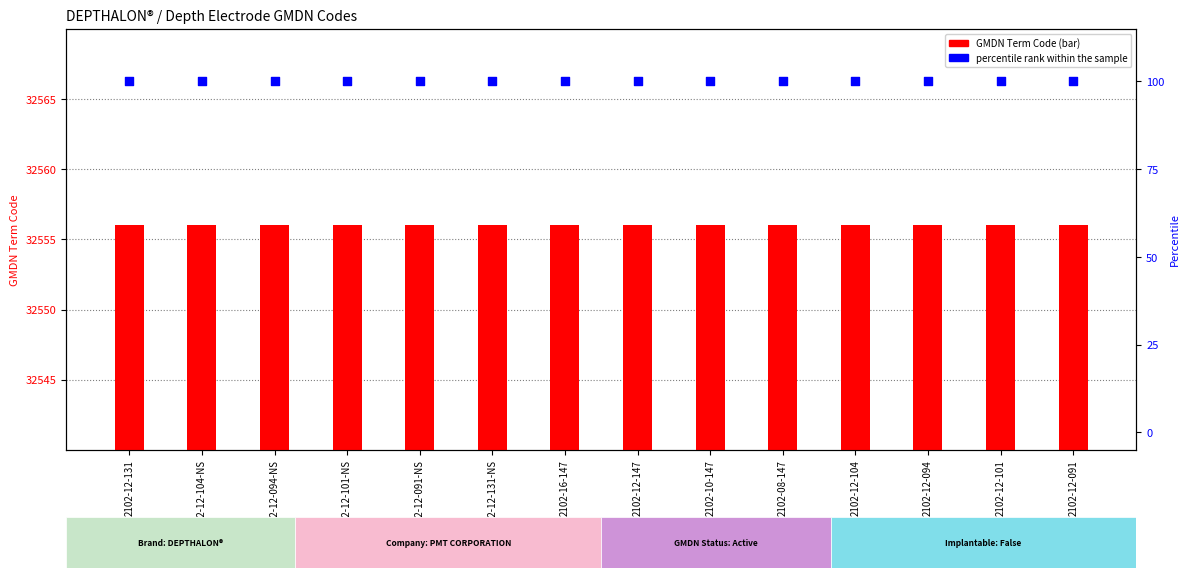

What are all the series names shown in the legend?

GMDN Term Code, percentile rank within the sample